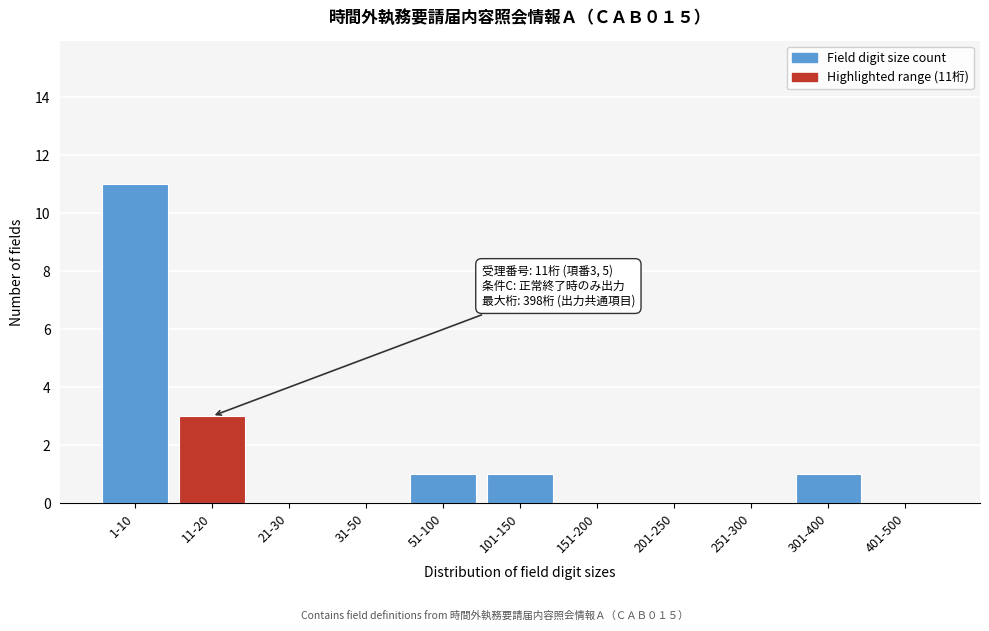

Reading left to right, list all the values displayed in this chart.

1-10=11	11-20=3	21-30=0	31-50=0	51-100=1	101-150=1	151-200=0	201-250=0	251-300=0	301-400=1	401-500=0